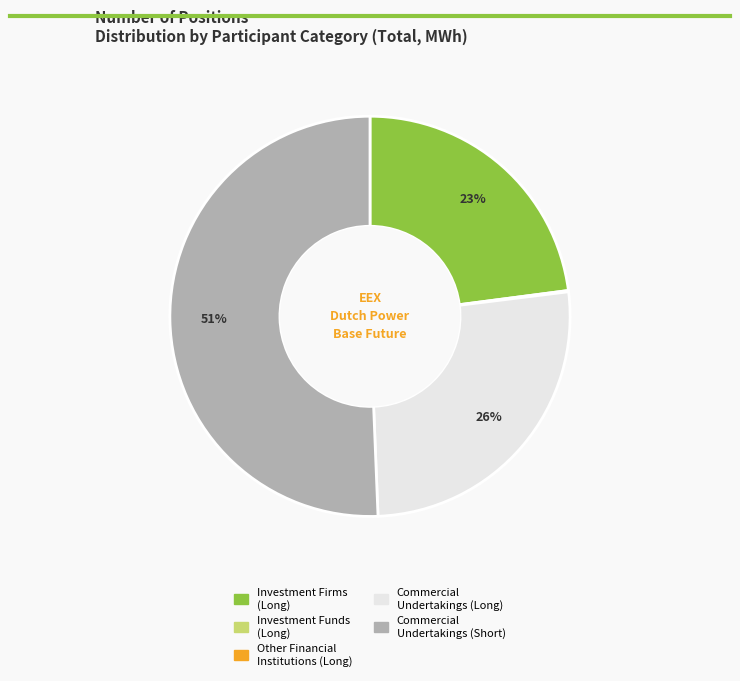

To the nearest percent, what is the difference between the largest and smallest slice percentages?

51%